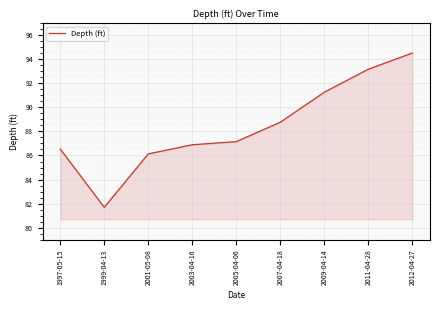

Is it true that the value at 2003-04-16 is 86.9?

True